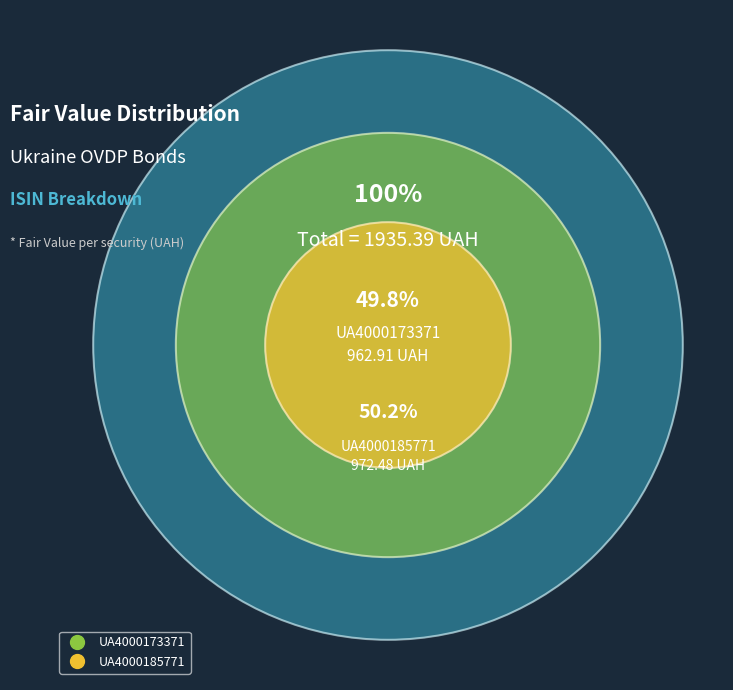

Does any single category account for the majority?

Yes